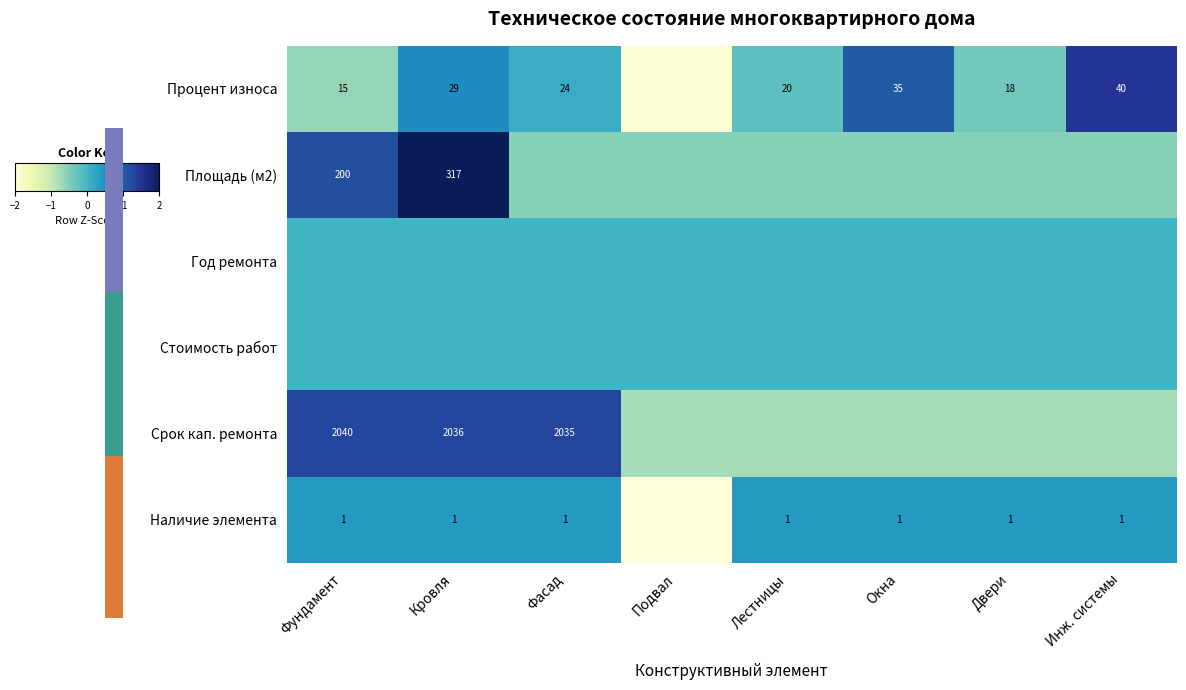

True or false: Площадь (м2) has a value of -0.6 at Подвал.

True